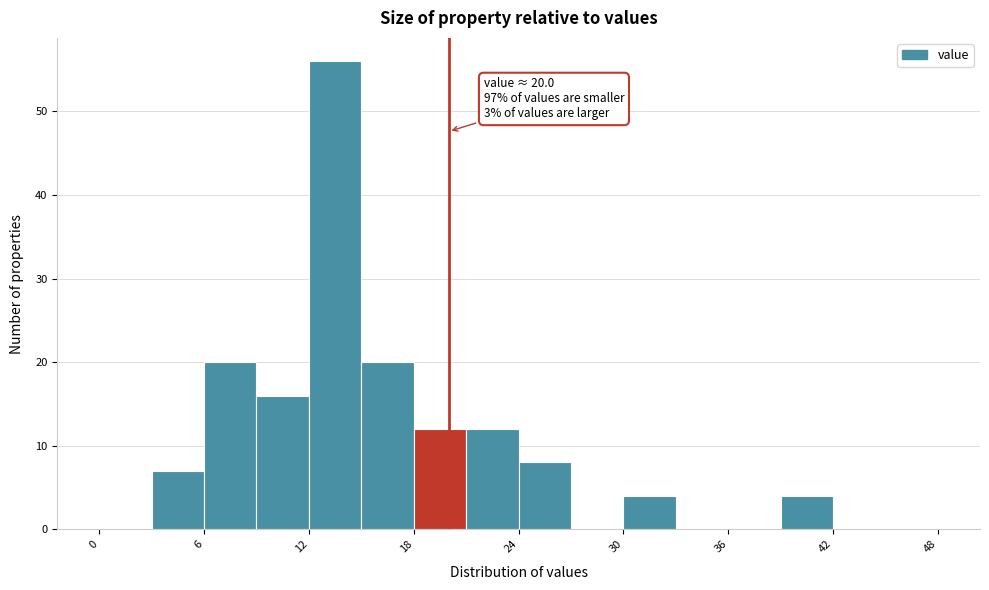

Around what value on the x-axis is the tallest bar? Give the approximate position of its centre, as read against the axis.

14